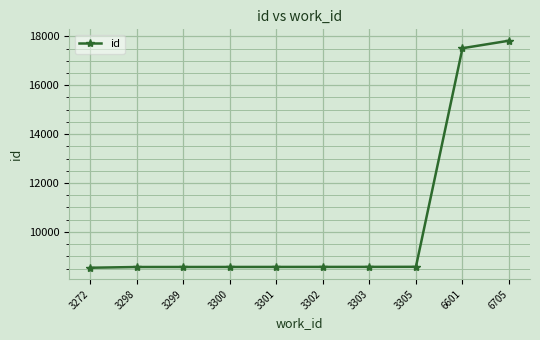

What is the smallest value displayed?

8533